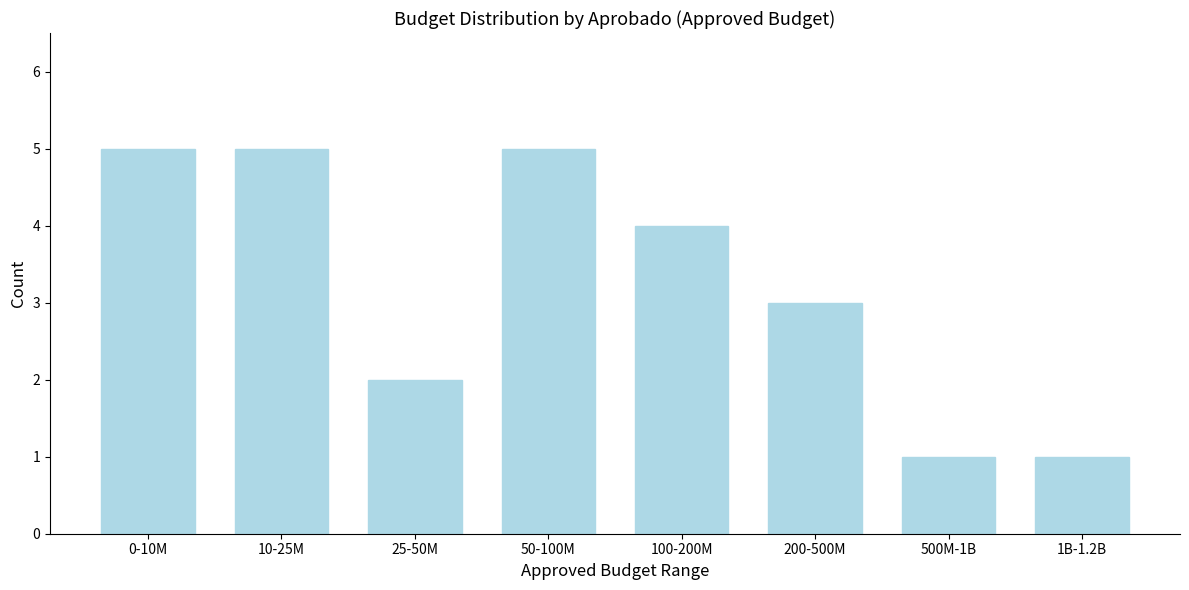

Reading left to right, what are all the values shown in this chart?

5	5	2	5	4	3	1	1